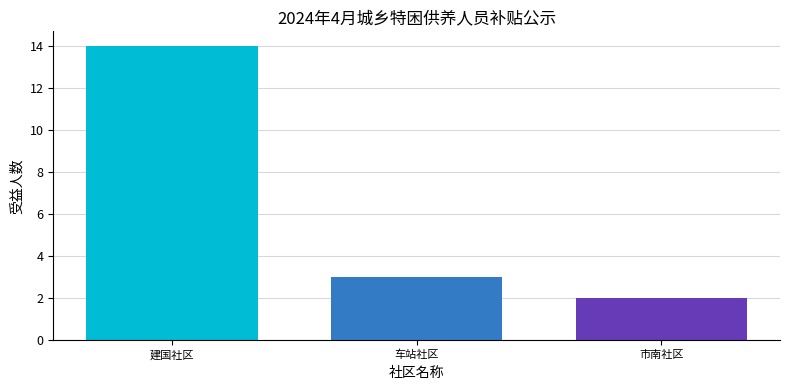

Which has a higher value, 建国社区 or 车站社区?

建国社区